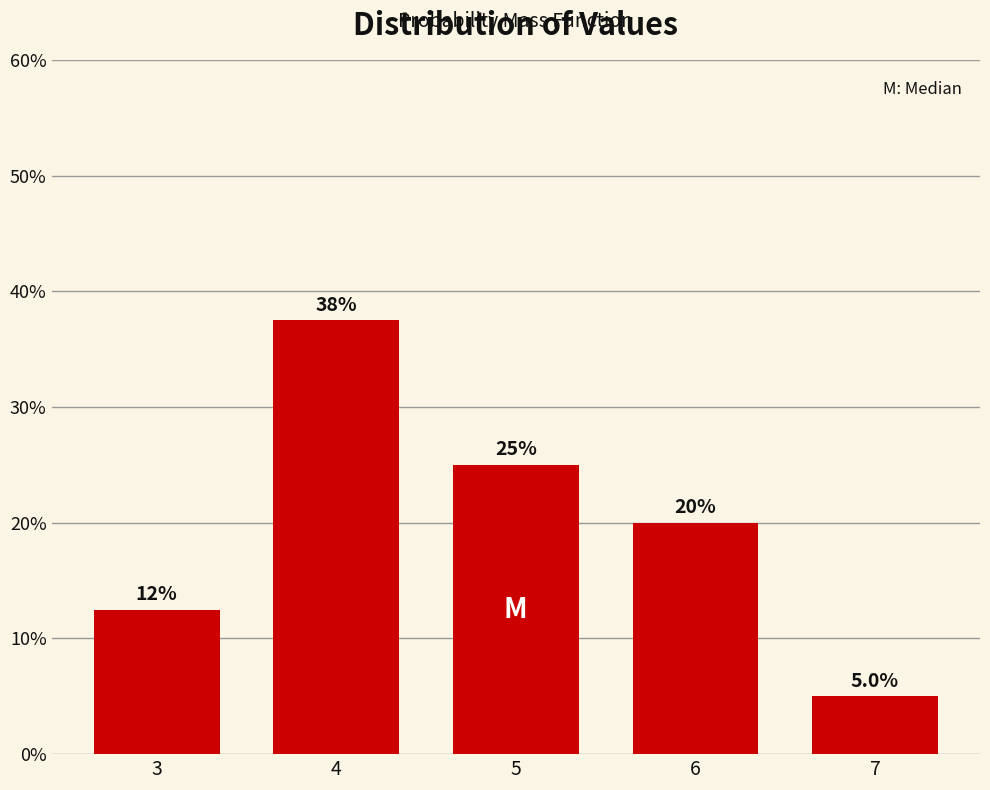

Which range on the x-axis has the tallest bar?

3.5 to 4.5